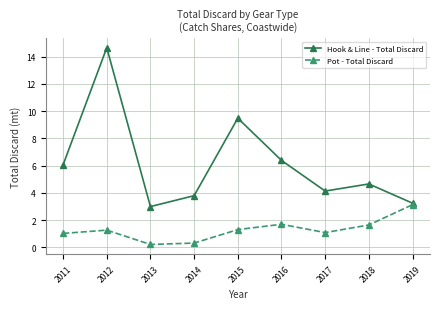

What value does the Pot - Total Discard series have at 2012?

1.3